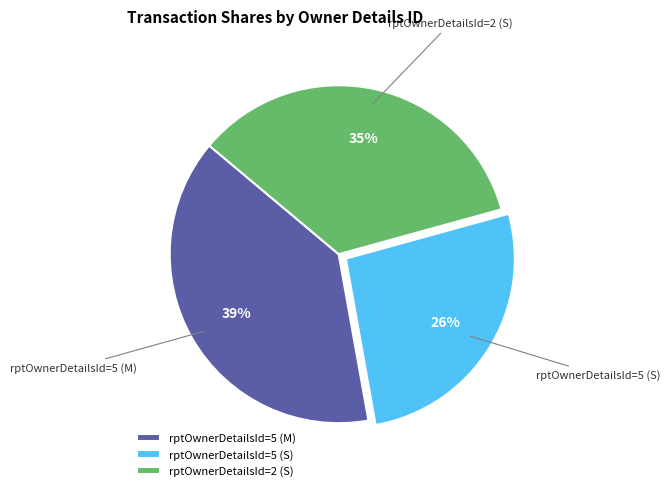

Is it true that rptOwnerDetailsId=5 (M) is 53% of the pie?

False